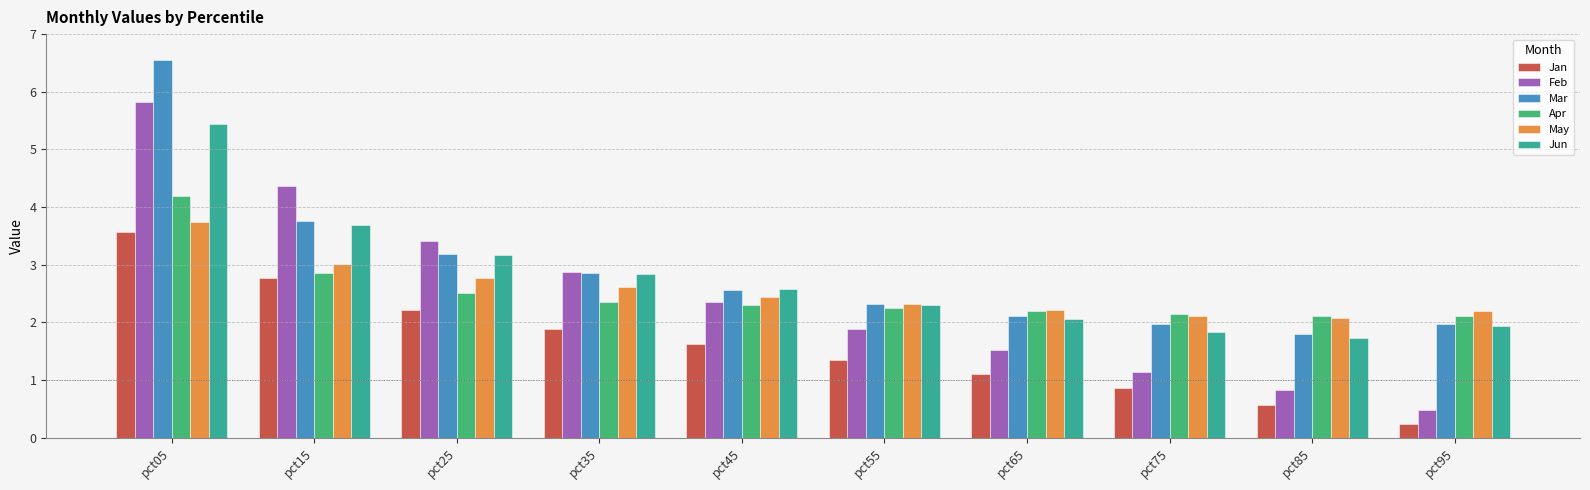

Which series has the largest total across all categories?

Mar